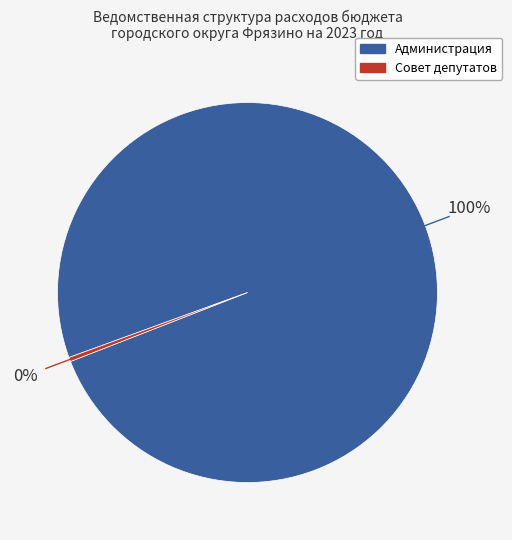

How many slices are in this pie chart?

2